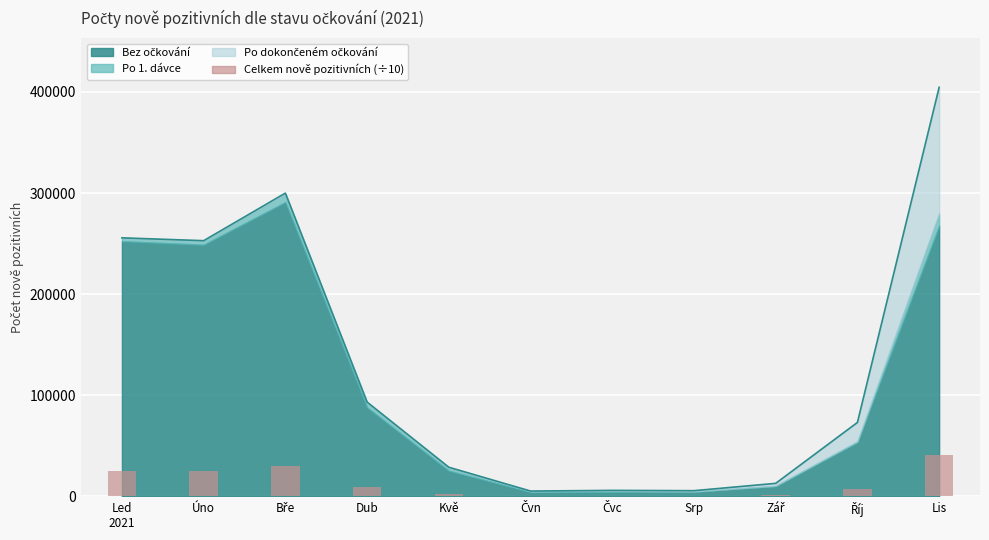

Reading left to right, extract all data points from this chart.

Led
2021=25571.7	Úno=25291.3	Bře=29995.0	Dub=9333.9	Kvě=2889.6	Čvn=533.3	Čvc=599.3	Srp=570.1	Zář=1294.9	Říj=7319.5	Lis=40571.0